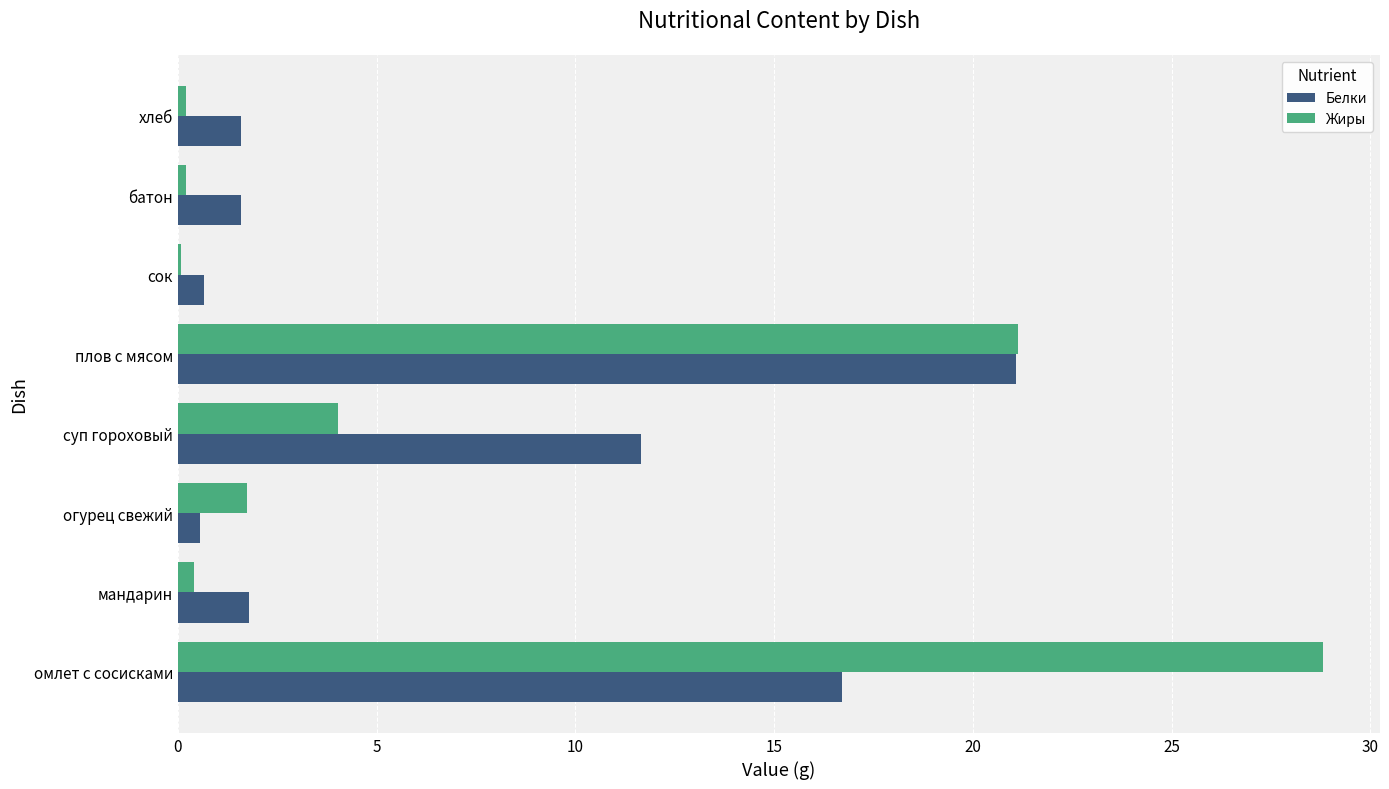

Is it true that Жиры equals 4.0 at суп гороховый?

True